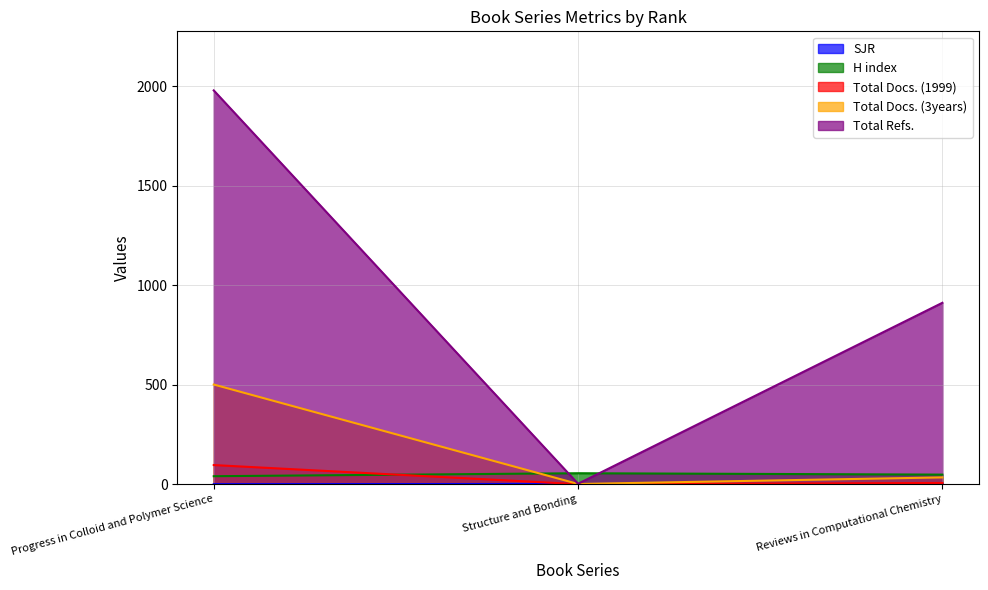

Is it true that Total Docs. (1999) equals 166 at Progress in Colloid and Polymer Science?

False